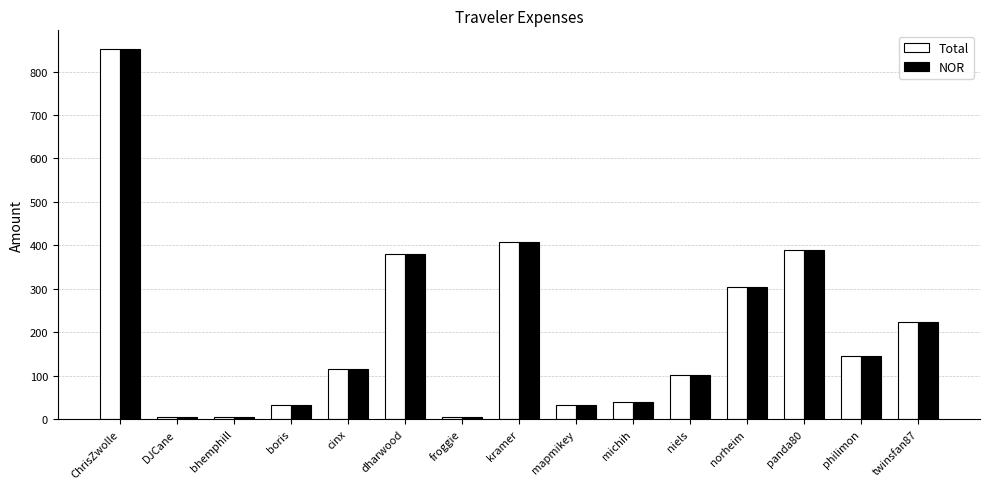

What is the label of the 10th bar from the left?

michih